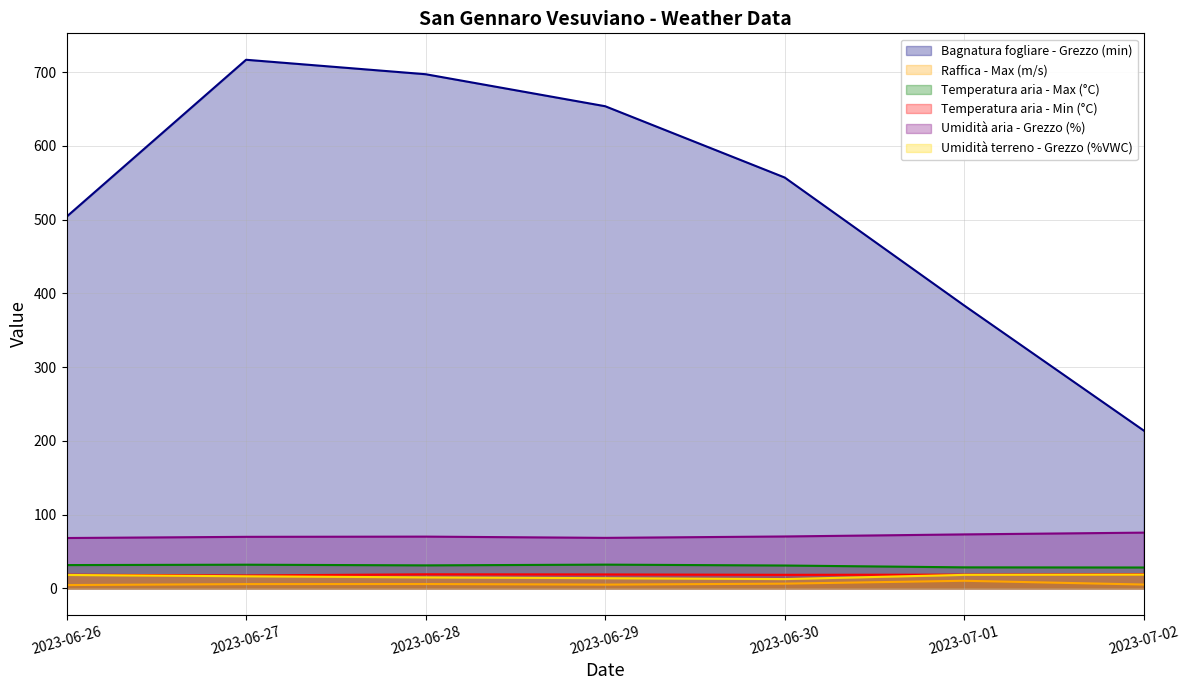

True or false: Bagnatura fogliare - Grezzo (min) and Raffica - Max (m/s) intersect in this chart.

False